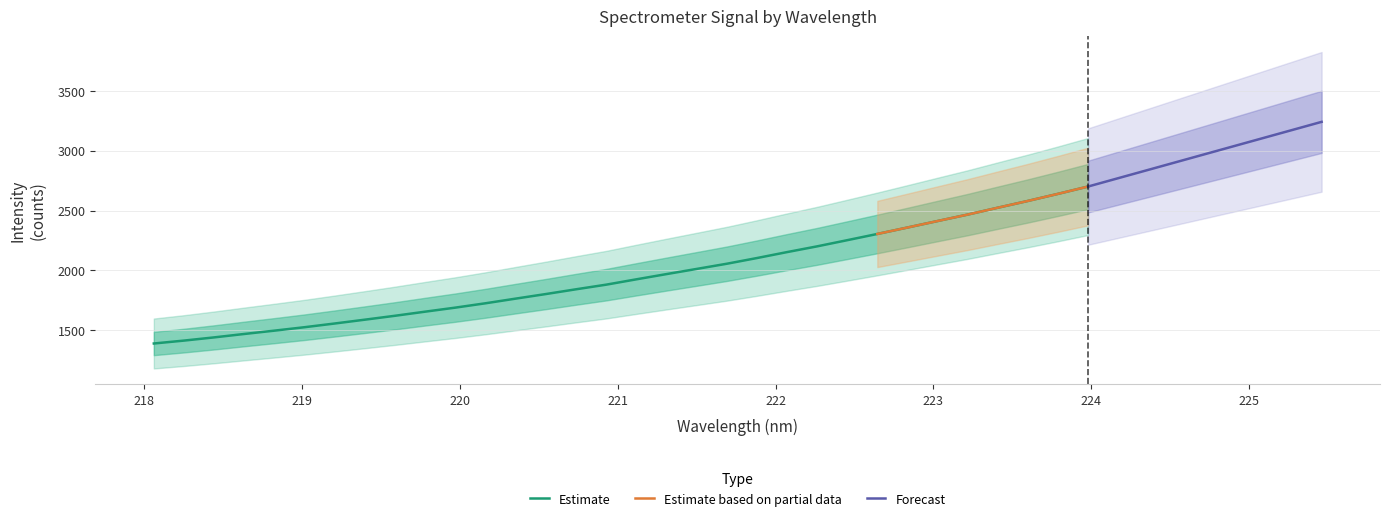

What is the value of the 25th point from the left?

2305.2